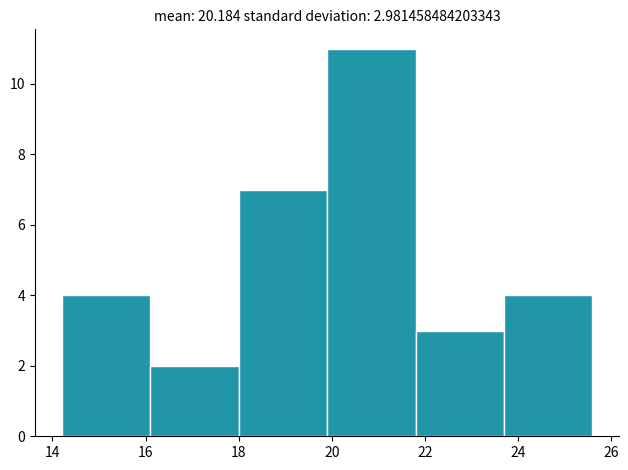

Which range on the x-axis has the tallest bar?

19.9 to 21.8